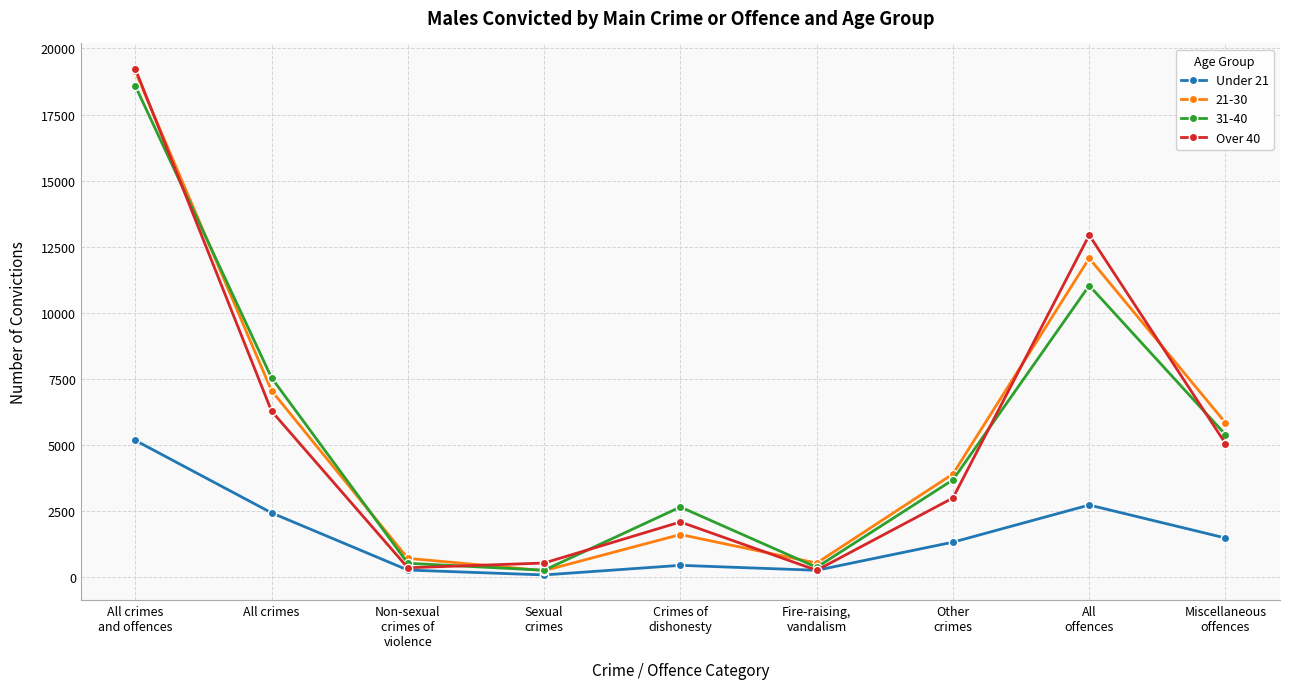

What is the label of the 7th point from the right?

Non-sexual
crimes of
violence